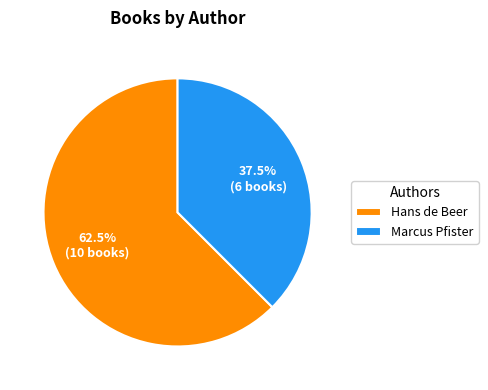

How many slices are in this pie chart?

2